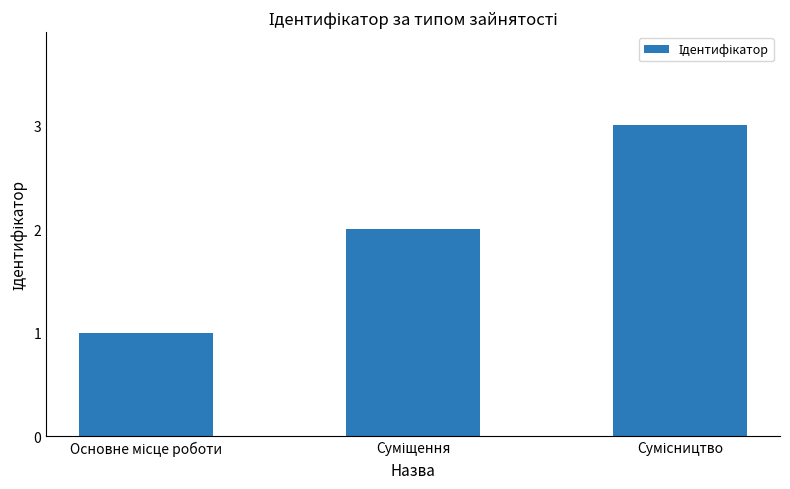

What is the value of the 1st bar from the left?

1